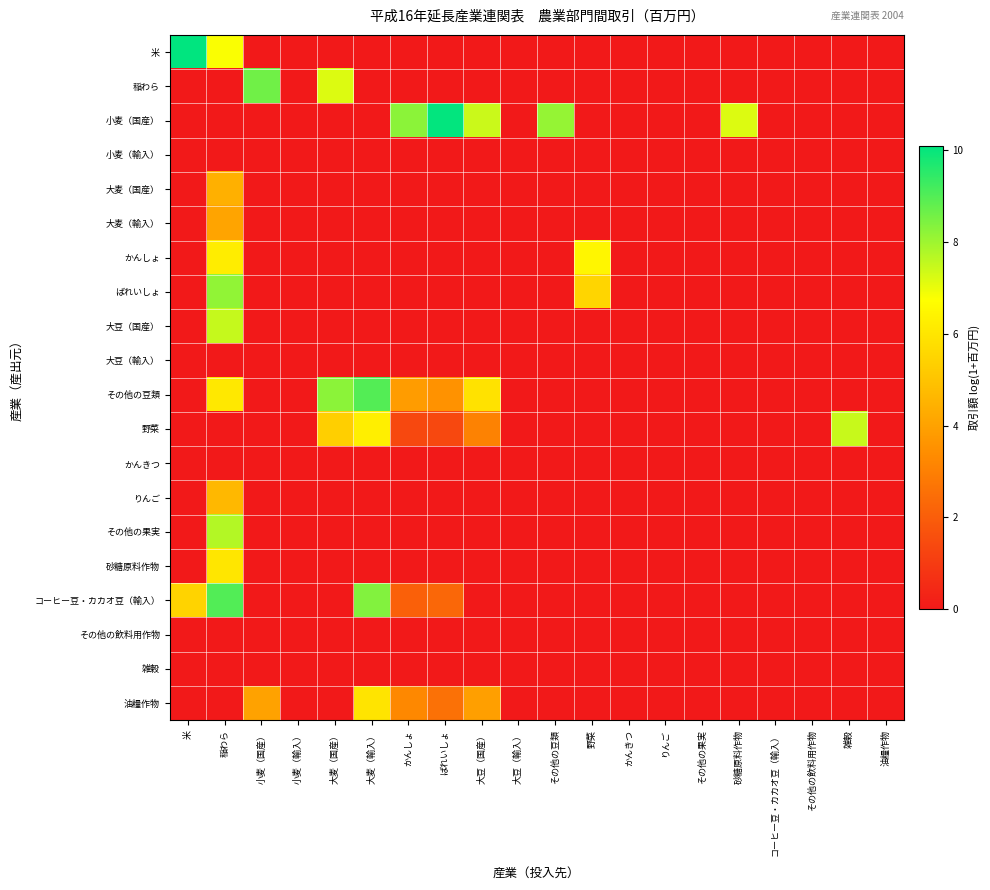

Which has a higher value, ばれいしょ or 大豆（国産）?

ばれいしょ